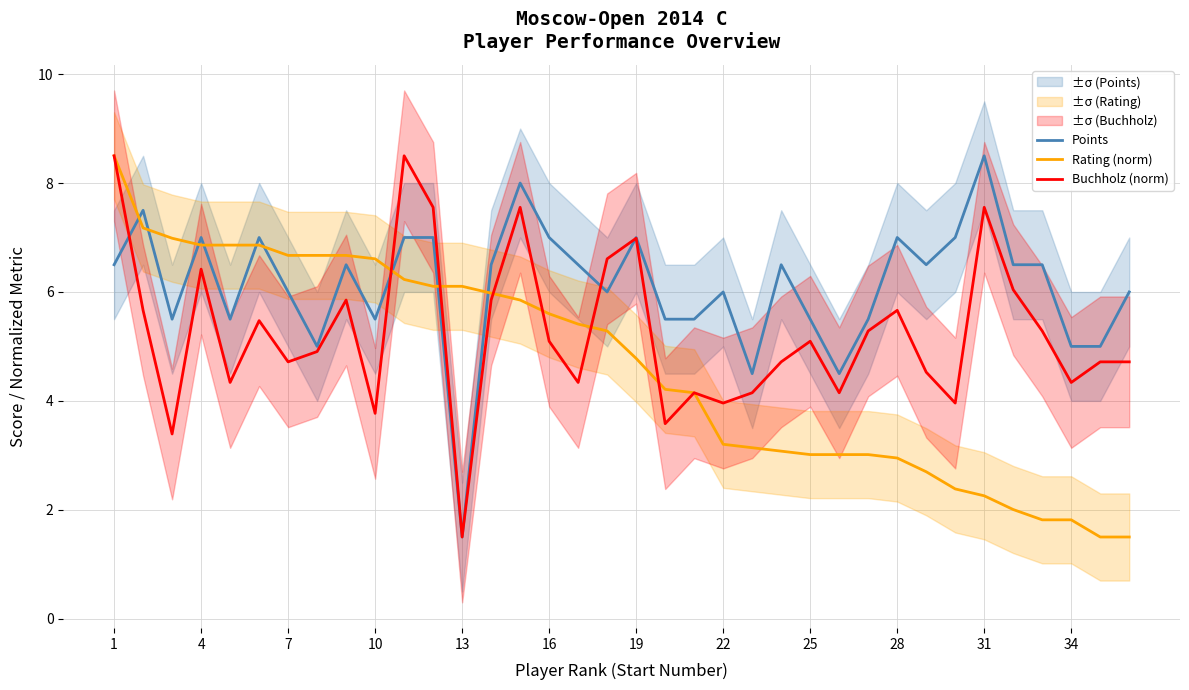

Which series ends up on top after the final intersection of Rating (norm) and Points?

Points